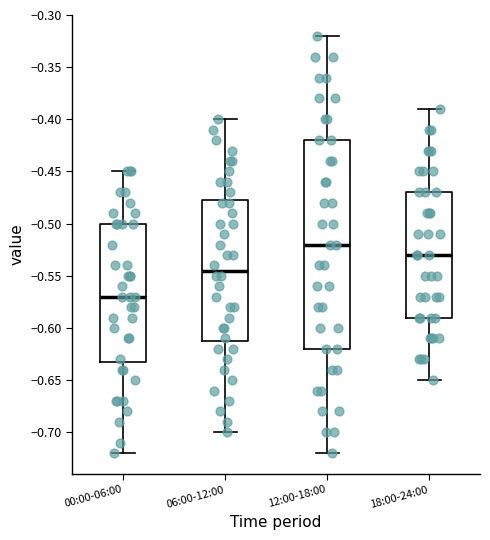

Reading left to right, read every box against the y-axis: the position of its median line, the range the box covers, and the ends of its whiskers. The values are not printed on the chart, so give them approximately, as read against the axis.

00:00-06:00: median -0.570, box -0.630 to -0.500, whiskers -0.720 to -0.450
06:00-12:00: median -0.545, box -0.610 to -0.475, whiskers -0.700 to -0.400
12:00-18:00: median -0.520, box -0.620 to -0.420, whiskers -0.720 to -0.320
18:00-24:00: median -0.530, box -0.590 to -0.470, whiskers -0.650 to -0.390